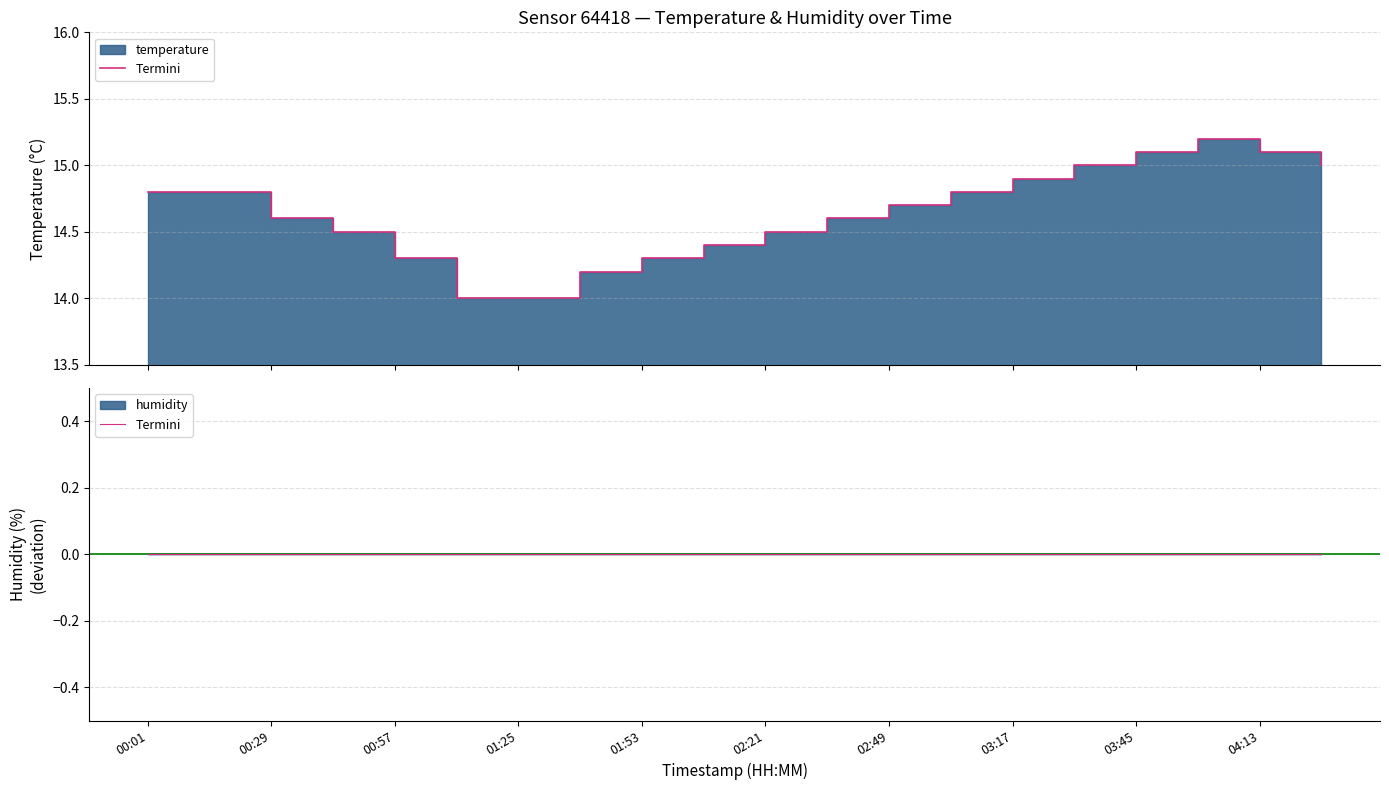

What is the change in value from 02:07 to 03:03?

+0.4